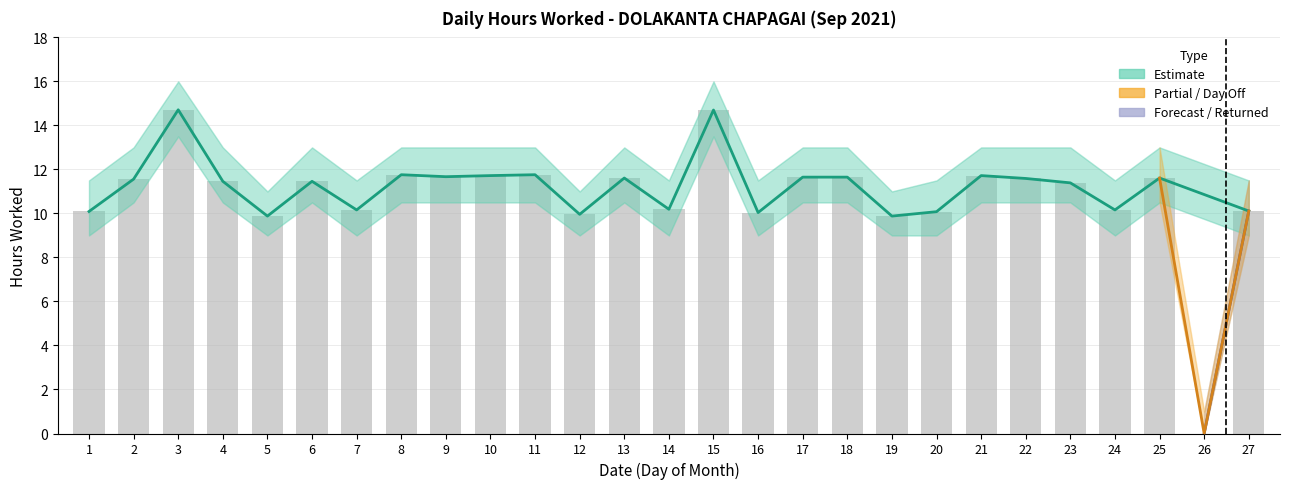

Which series changed the most between 12 and 24?

Upper Bound